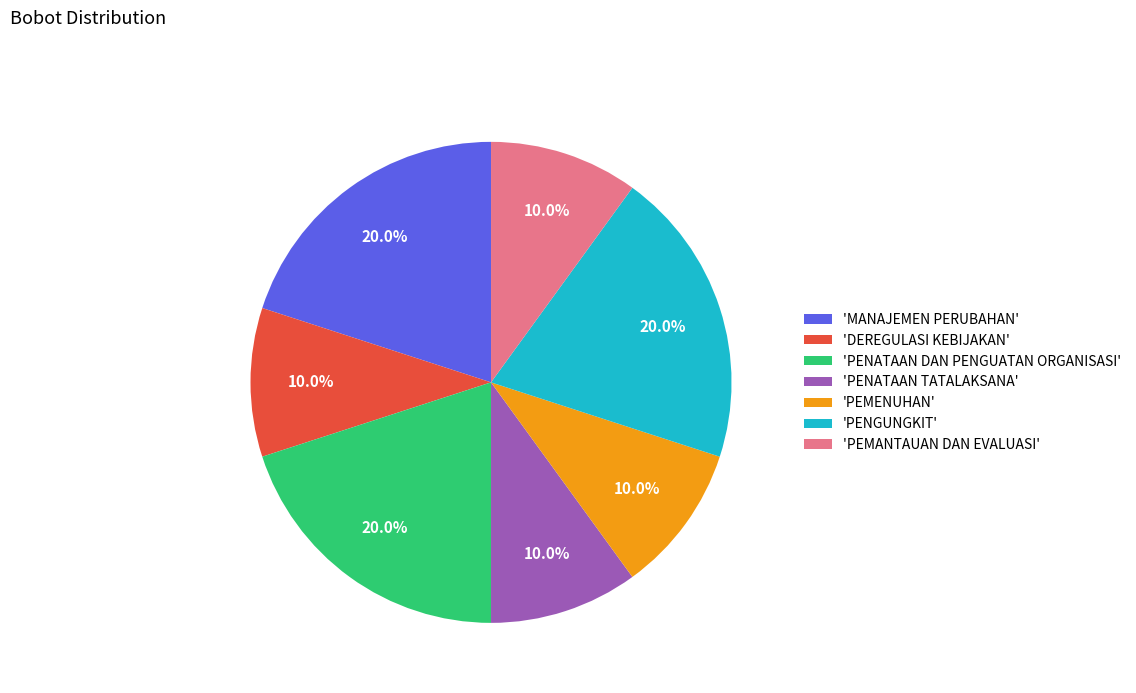

Does any single category account for the majority?

No